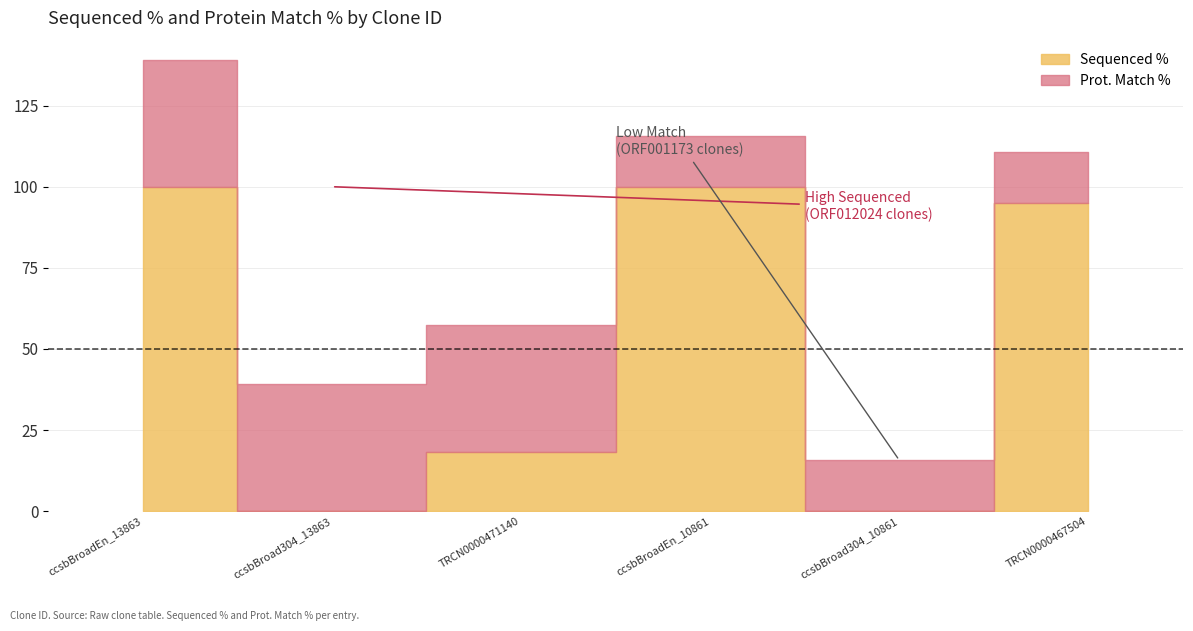

Reading right to left, extract all data points from this chart.

Sequenced %: 95.1	0.0	100.0	18.4	0.0	100.0
Prot. Match %: 15.7	15.7	15.7	39.1	39.1	39.1